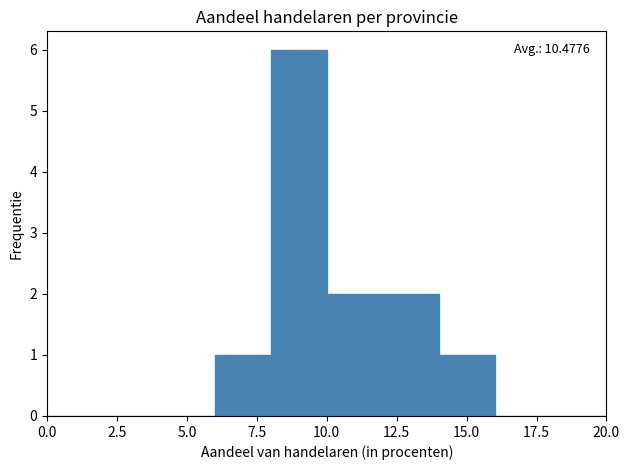

Over which range of the x-axis is the bar tallest?

8 to 10